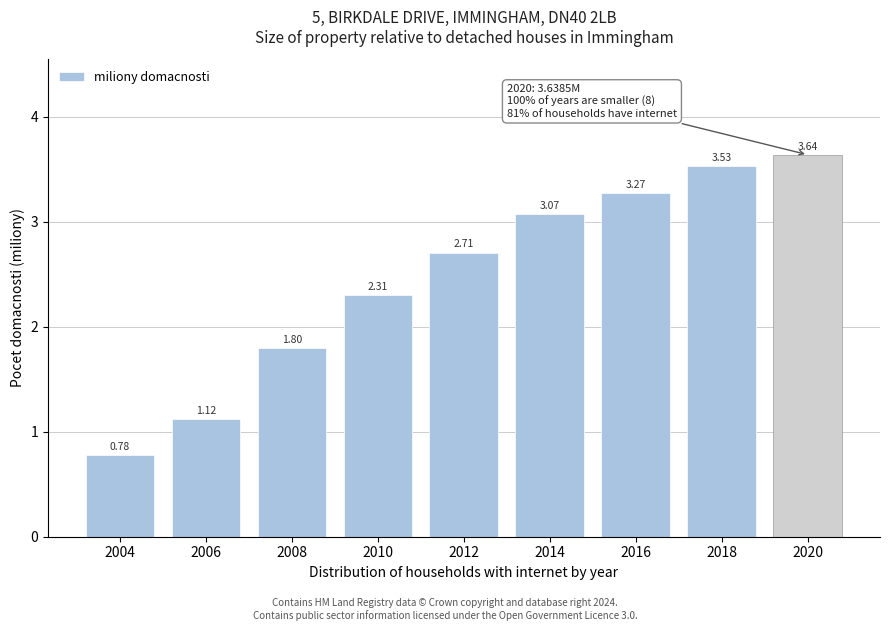

What is the sum of the values at 2016 and 2012?

6.0